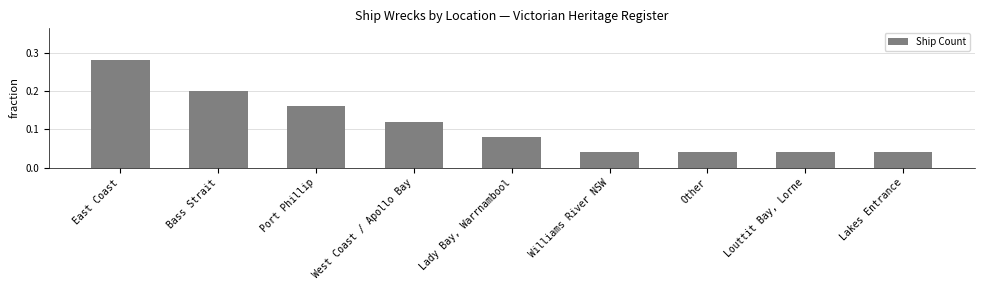

True or false: the data shows 0.1 at Louttit Bay, Lorne.

False